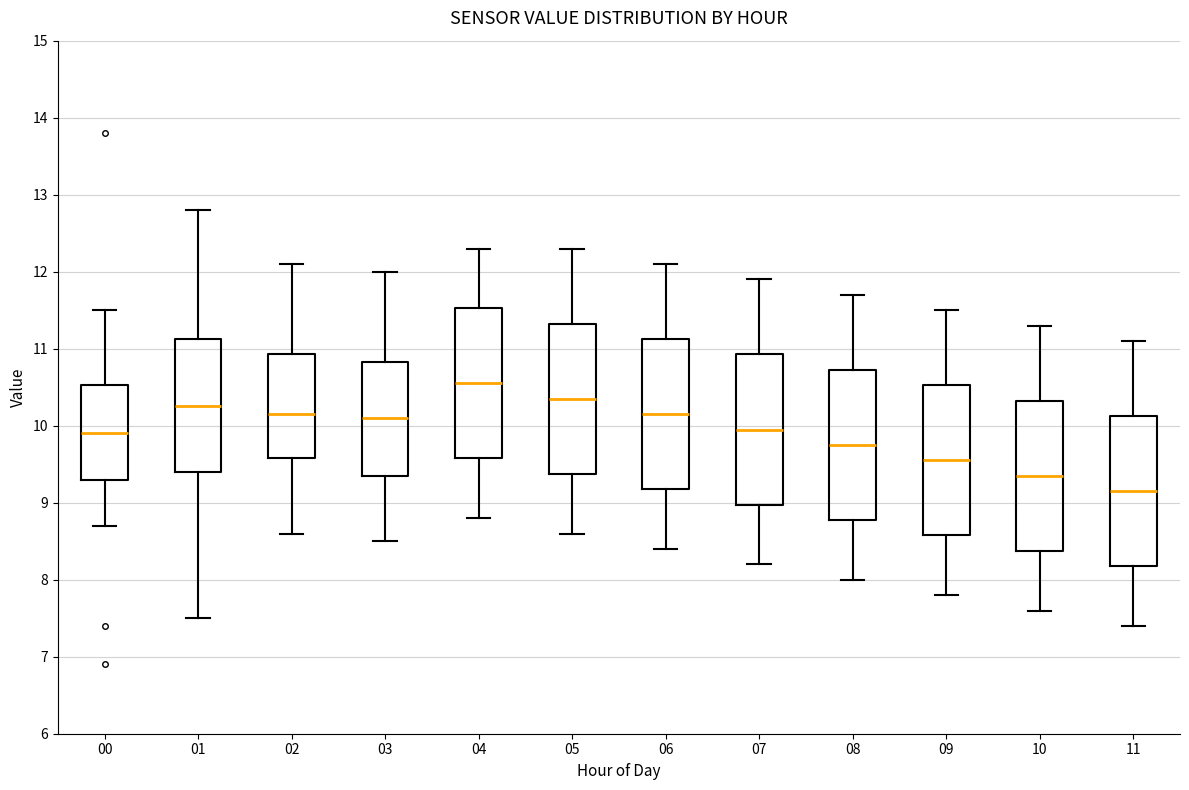

Where does the lower whisker of the box at x = 10 end on the y-axis? The values are not printed on the chart, so give them approximately, as read against the axis.

7.6